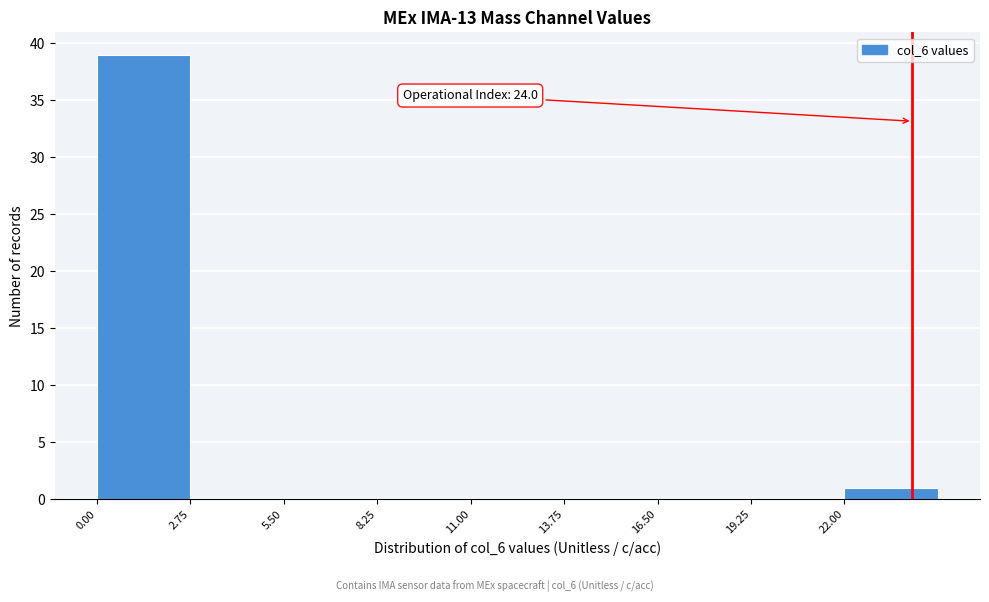

Which range on the x-axis has the tallest bar?

0.00 to 2.75